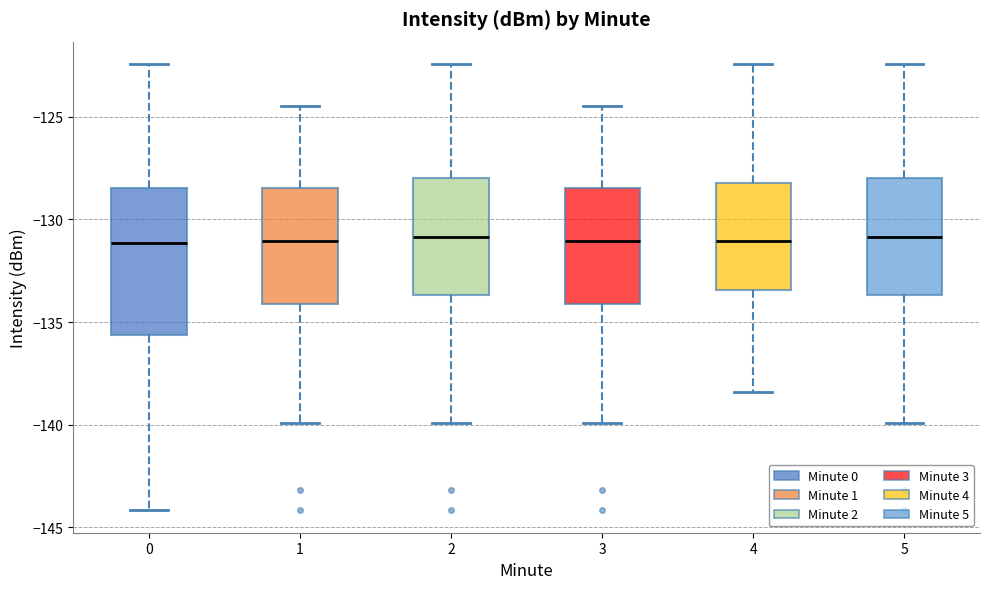

Reading left to right, transcribe this box plot: for each box, give where its median line is, the range the box spans, and where its two whiskers end, as read against the y-axis. The values are not printed on the chart, so give them approximately, as read against the axis.

0: median -131.0, box -135.5 to -128.5, whiskers -144.0 to -122.5
1: median -131.0, box -134.0 to -128.5, whiskers -140.0 to -124.5
2: median -131.0, box -133.5 to -128.0, whiskers -140.0 to -122.5
3: median -131.0, box -134.0 to -128.5, whiskers -140.0 to -124.5
4: median -131.0, box -133.5 to -128.0, whiskers -138.5 to -122.5
5: median -131.0, box -133.5 to -128.0, whiskers -140.0 to -122.5